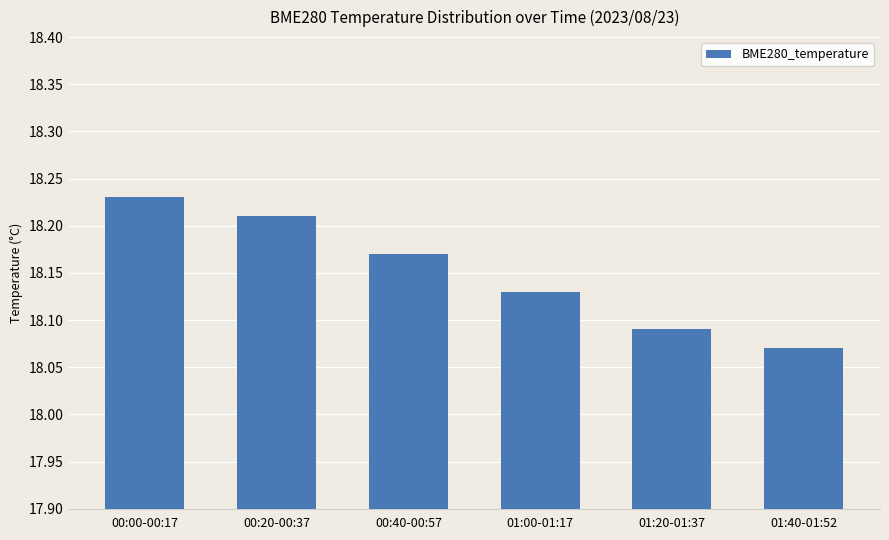

At which label is the value closest to 18?

01:40-01:52